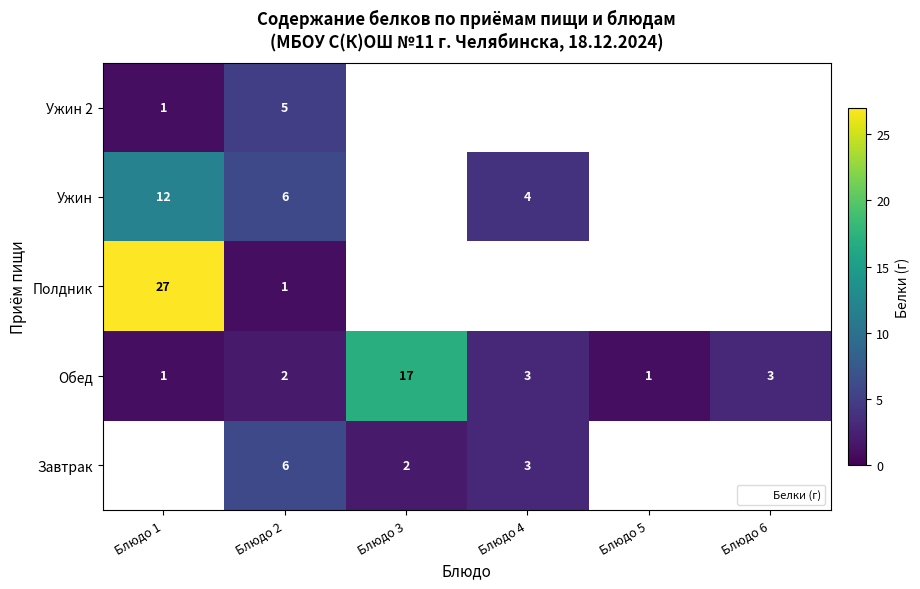

Is the value of Ужин at Блюдо 4 greater than the value of Ужин 2 at Блюдо 1?

Yes